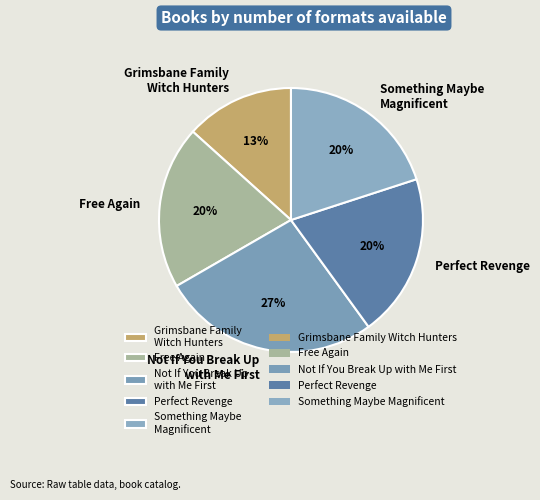

Which slice is the largest?

Not If You Break Up with Me First